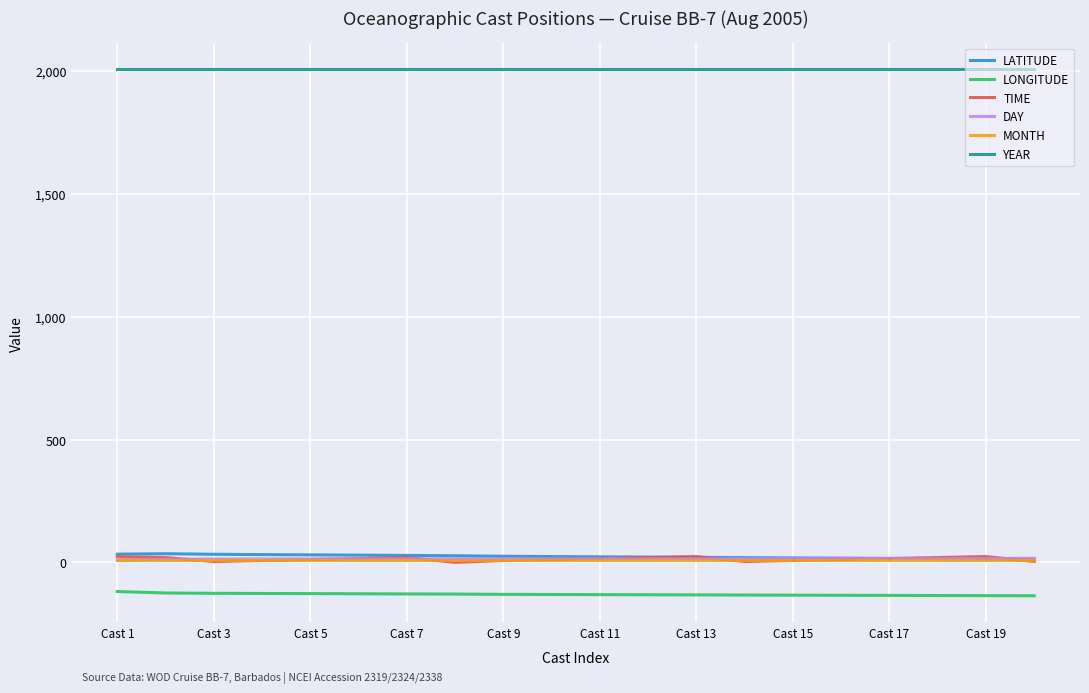

What is the greatest value displayed?

2005.0